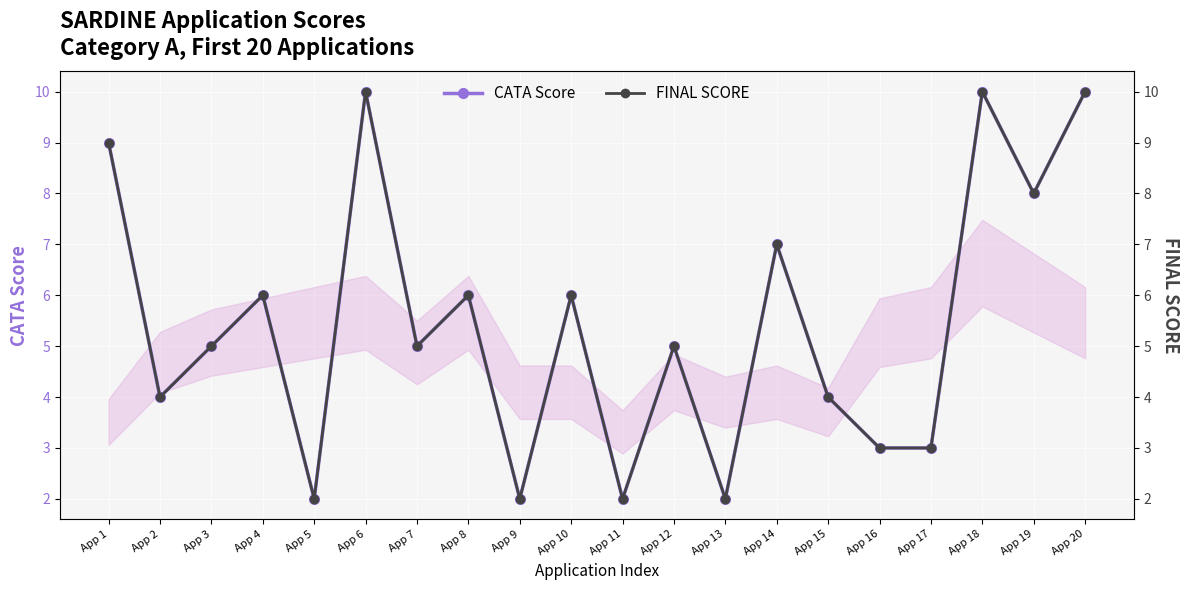

Which series has the largest total across all categories?

CATA Score